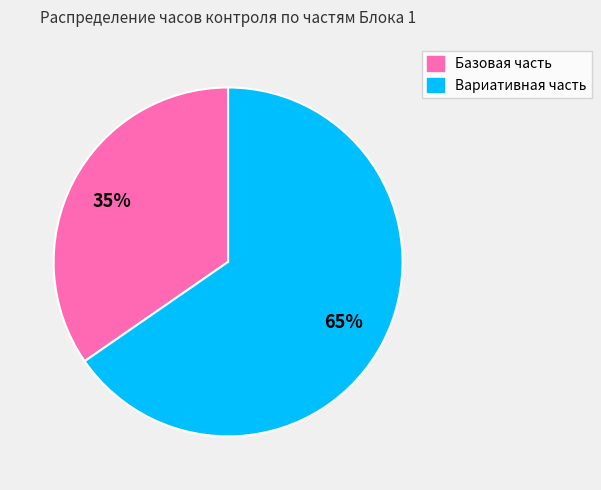

Combined, do Вариативная часть and Базовая часть account for over 50%?

Yes